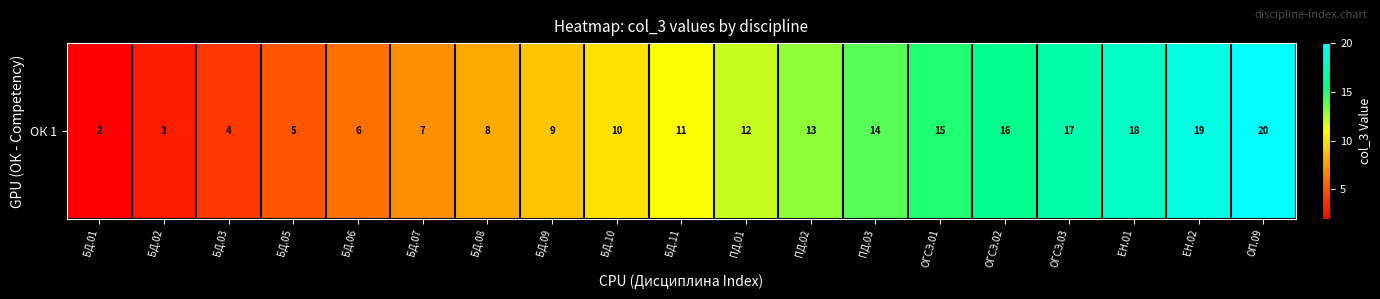

At which label does the data first exceed 11?

ПД.01